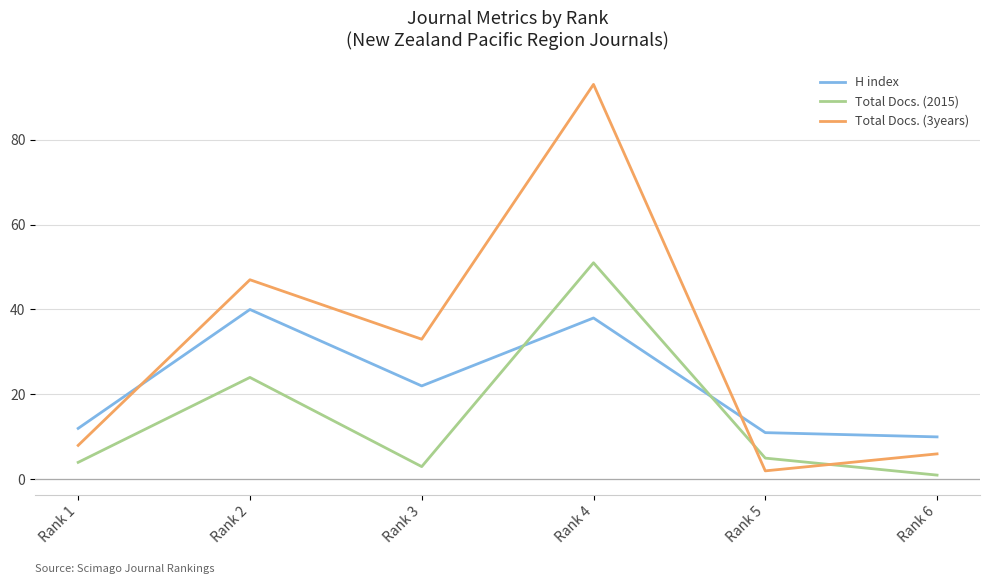

At which category does the chart reach its minimum across all series?

Rank 6